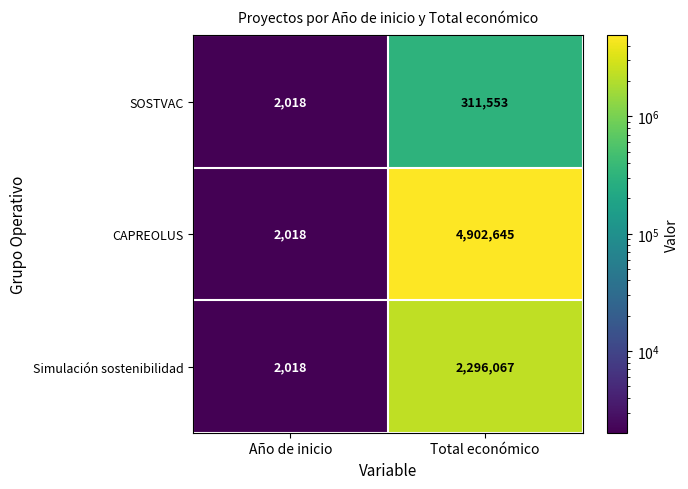

Is the value of SOSTVAC at Total económico greater than the value of Simulación sostenibilidad at Total económico?

No